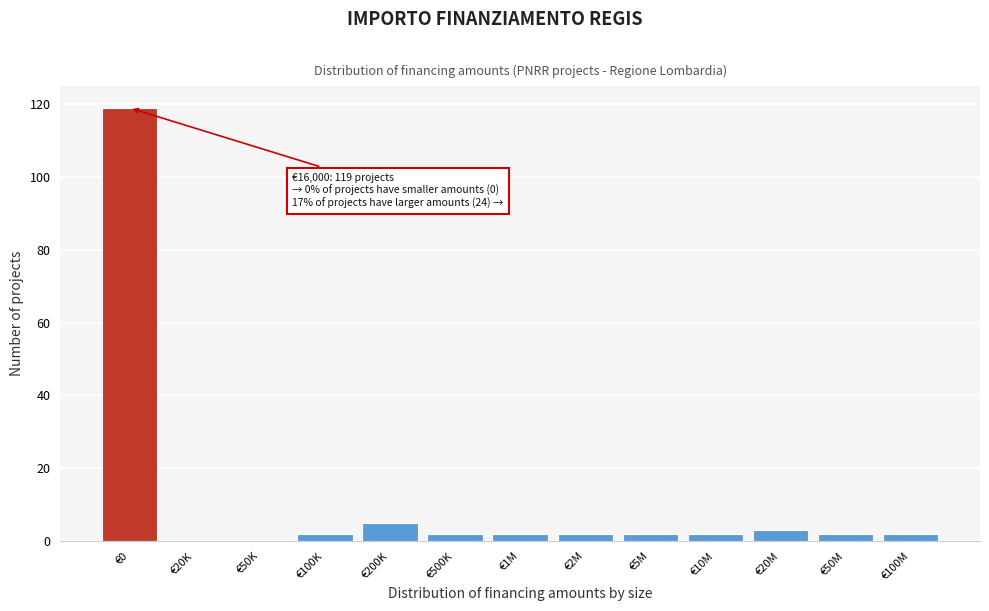

Reading left to right, what are all the values shown in this chart?

€0=119	€20K=0	€50K=0	€100K=2	€200K=5	€500K=2	€1M=2	€2M=2	€5M=2	€10M=2	€20M=3	€50M=2	€100M=2